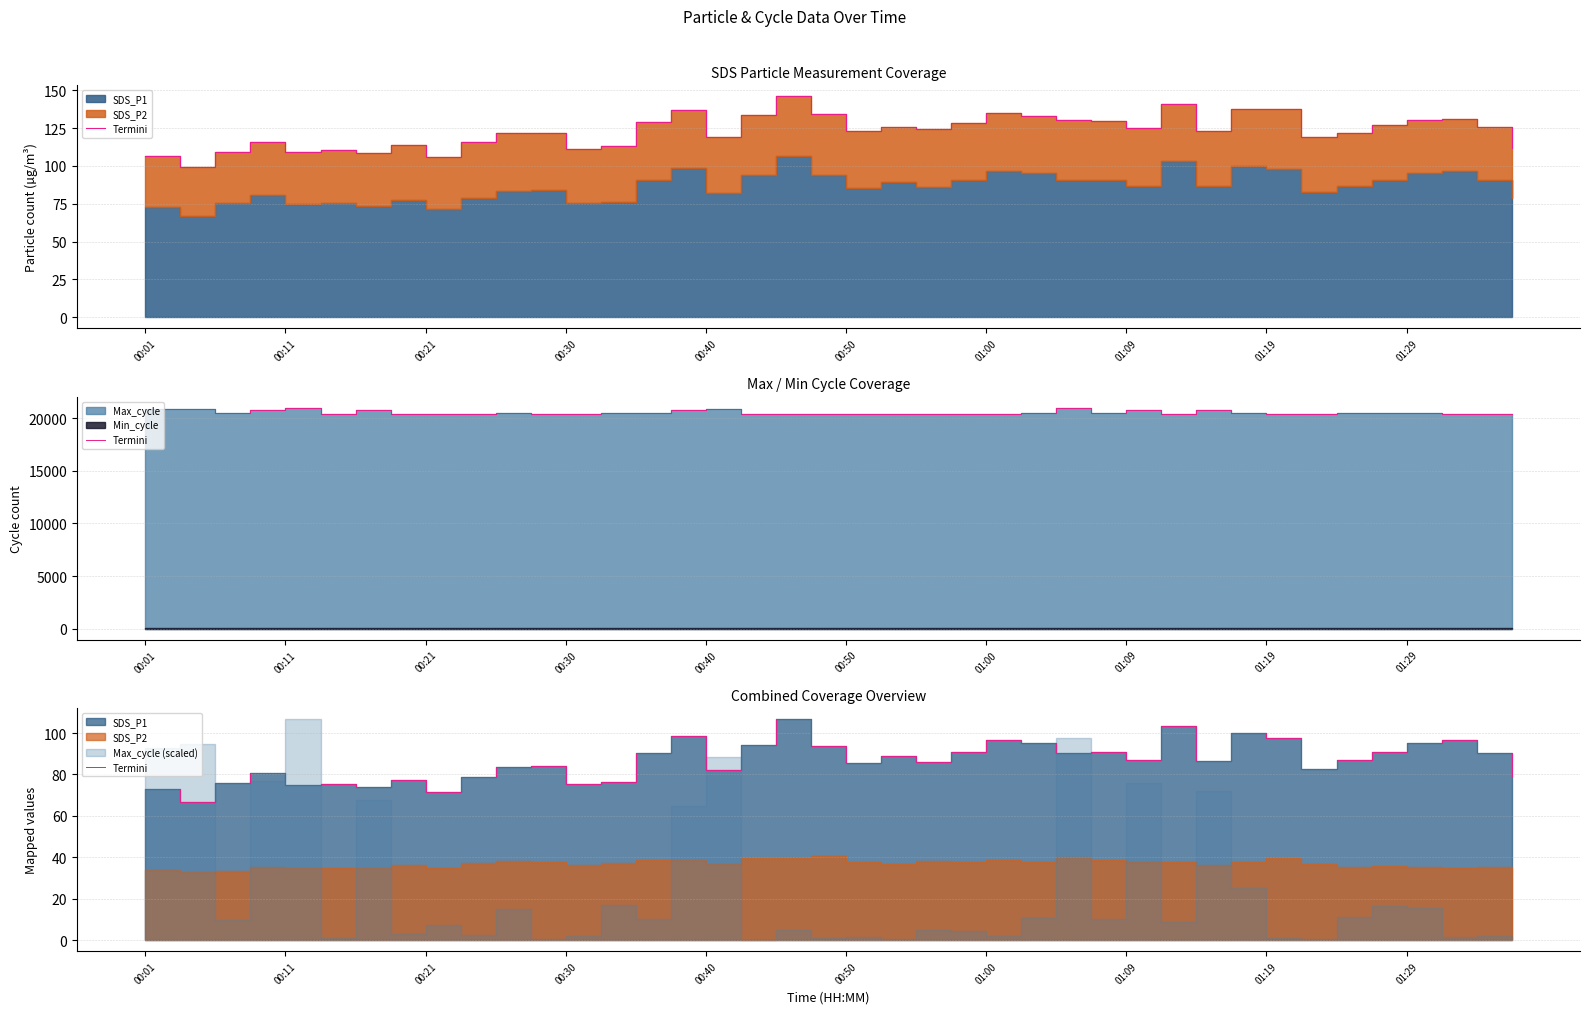

What is the smallest value displayed?

66.8